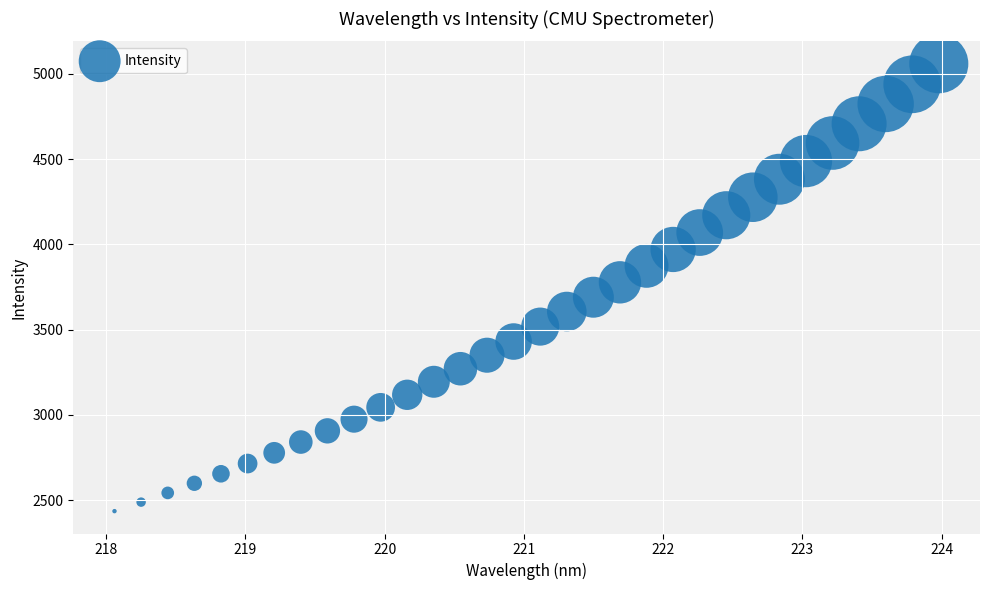

What is the range of X values (max minus min)?

5.9